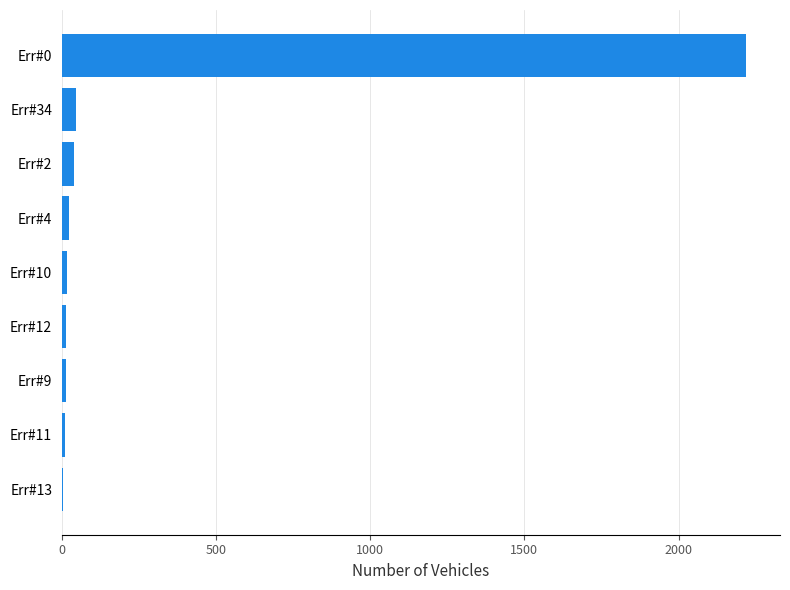

Which label corresponds to the largest value in the chart?

Err#0